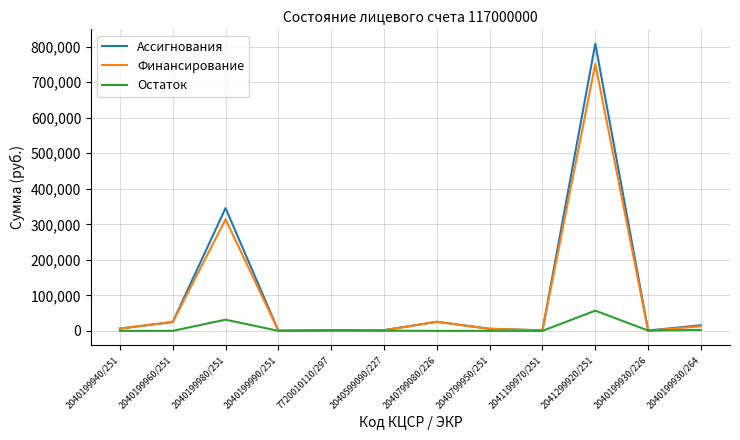

Which category has the highest value in the Ассигнования series?

2041299920/251